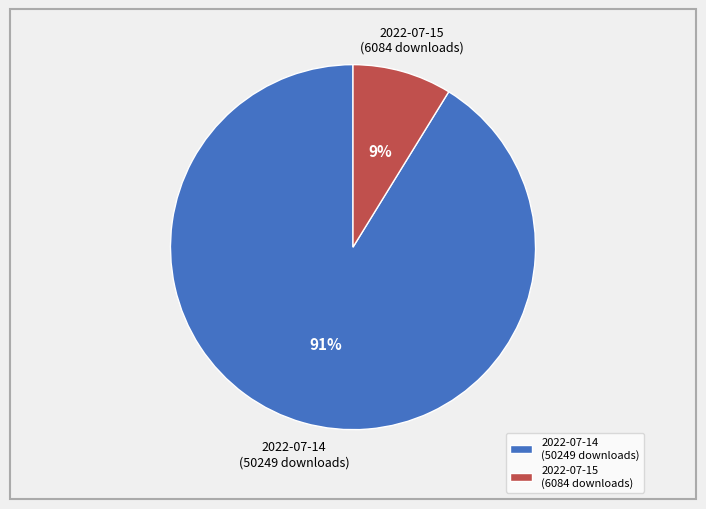

Which category has the biggest portion of the pie?

2022-07-14 (50249 downloads)